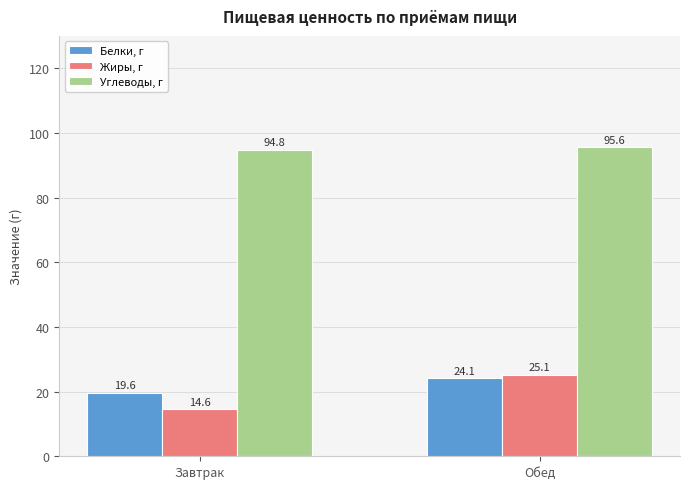

Which category has the highest value in the Белки, г series?

Обед